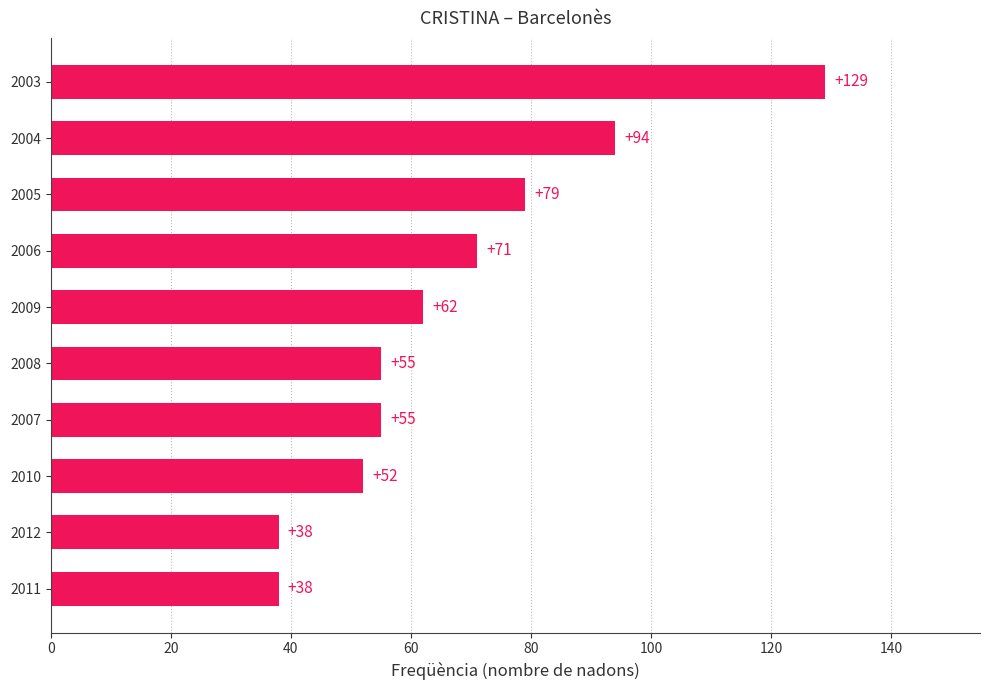

What is the approximate value at 2007, to the nearest 10?

60